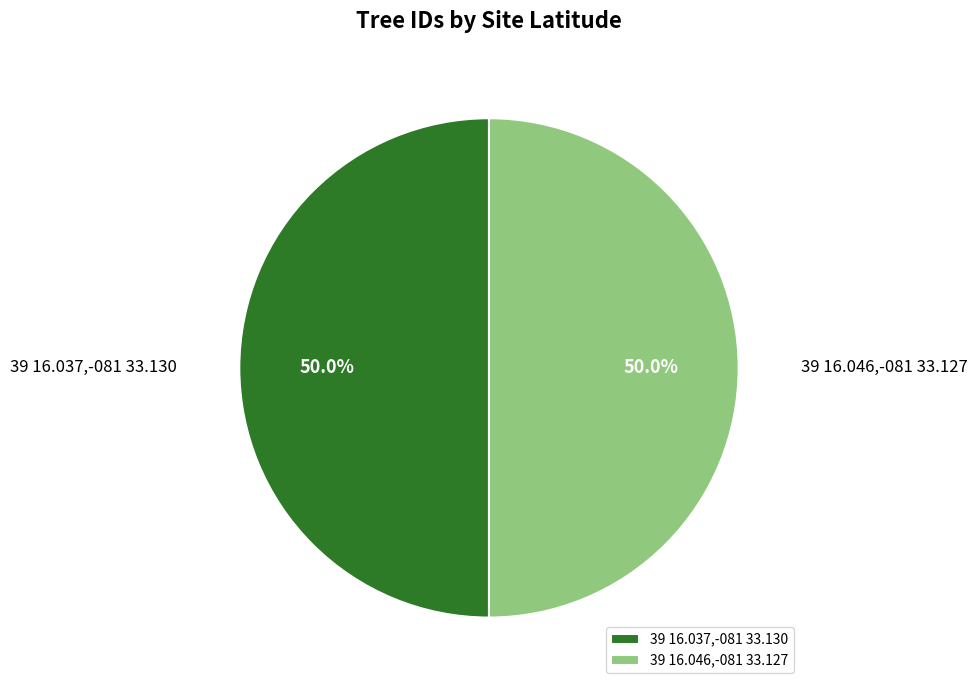

Approximately how many times larger is the value at 39 16.046,-081 33.127 compared to 39 16.037,-081 33.130?

1.0